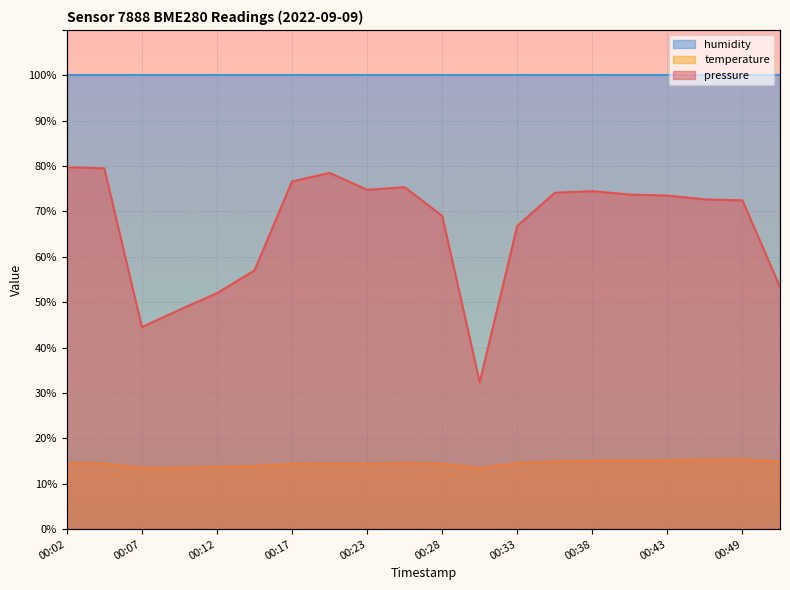

What is the value of the pressure point at the 5th from the left?

52.0